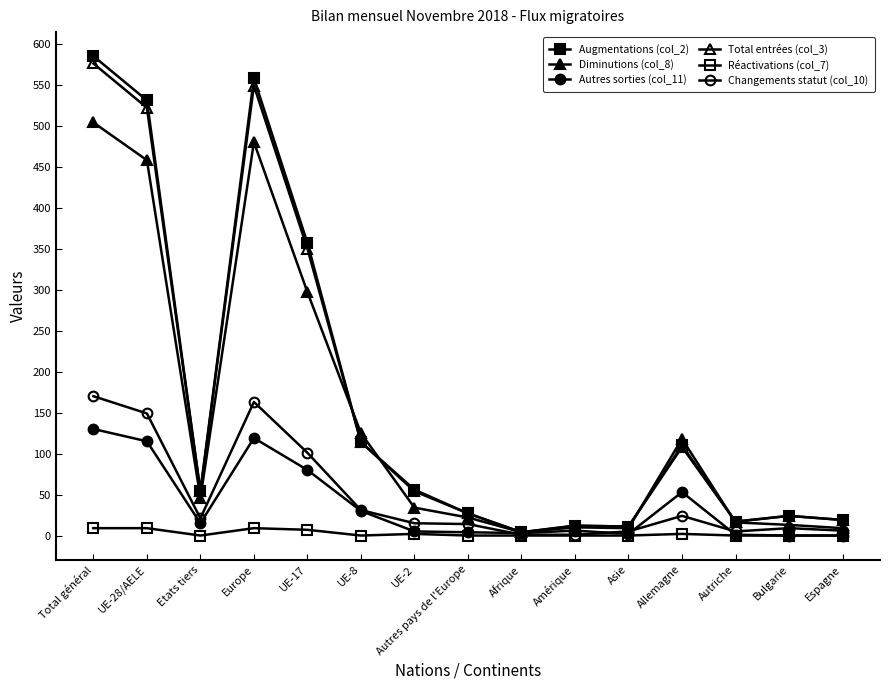

How many times do Diminutions (col_8) and Total entrées (col_3) cross each other?

4